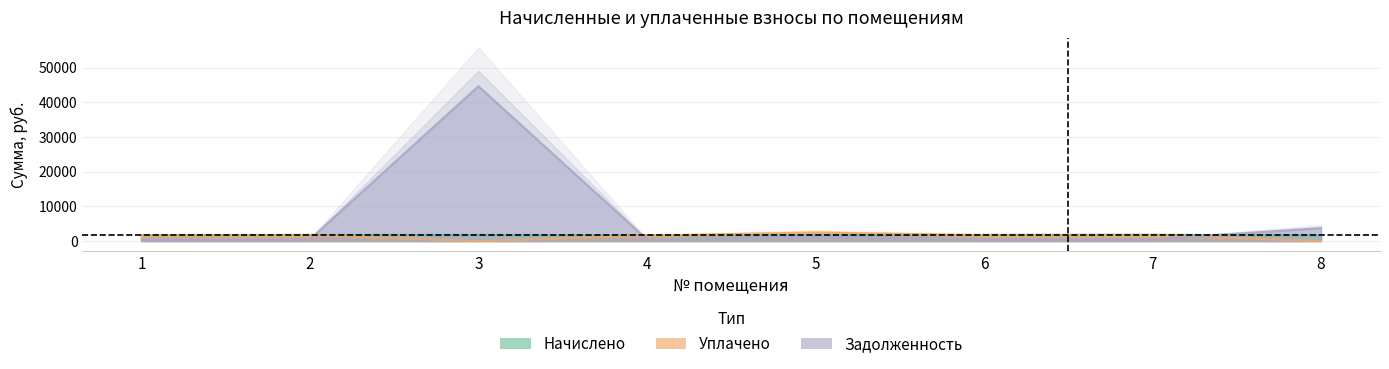

What is the difference between the maximum and minimum values in the задолженность series?

44194.7